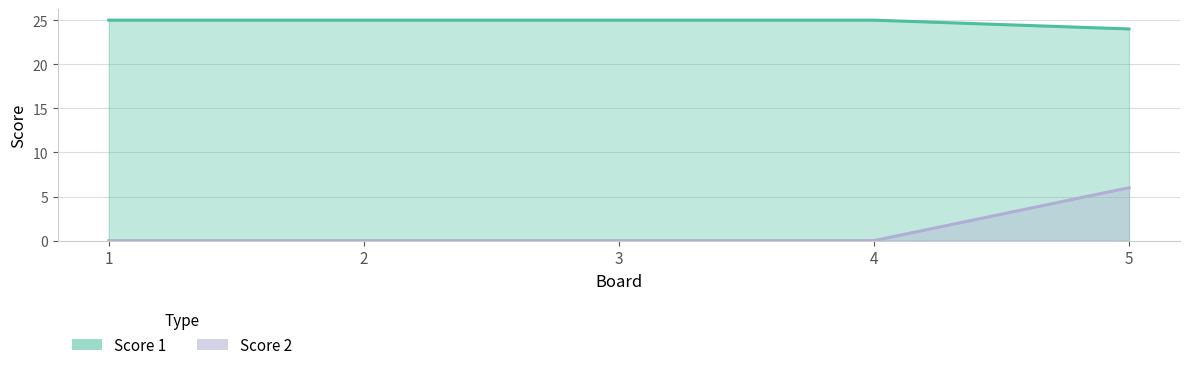

At how many categories does at least one series exceed 13?

5